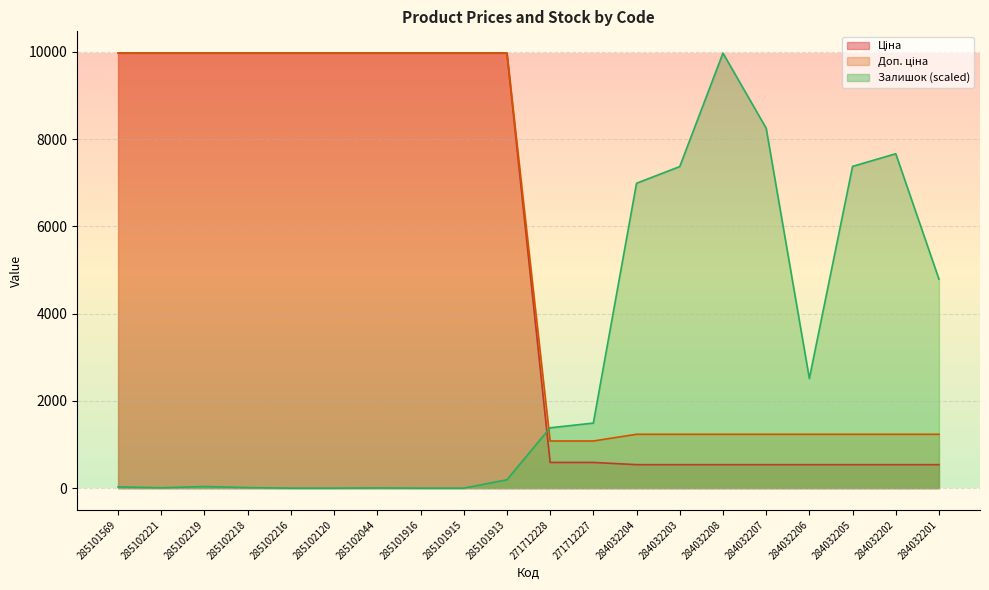

List the series in order of their peak value, highest first.

Ціна, Доп. ціна, Залишок